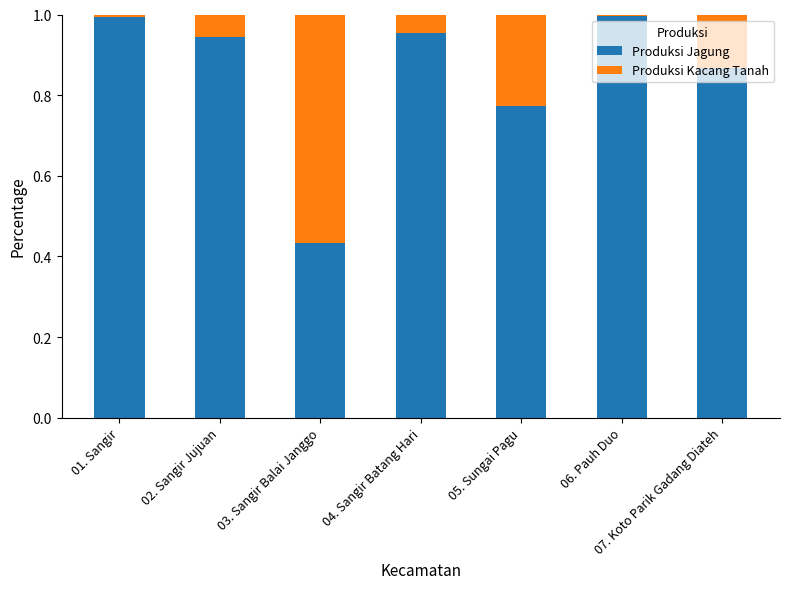

What is the sum of all Produksi Jagung values?

6.0